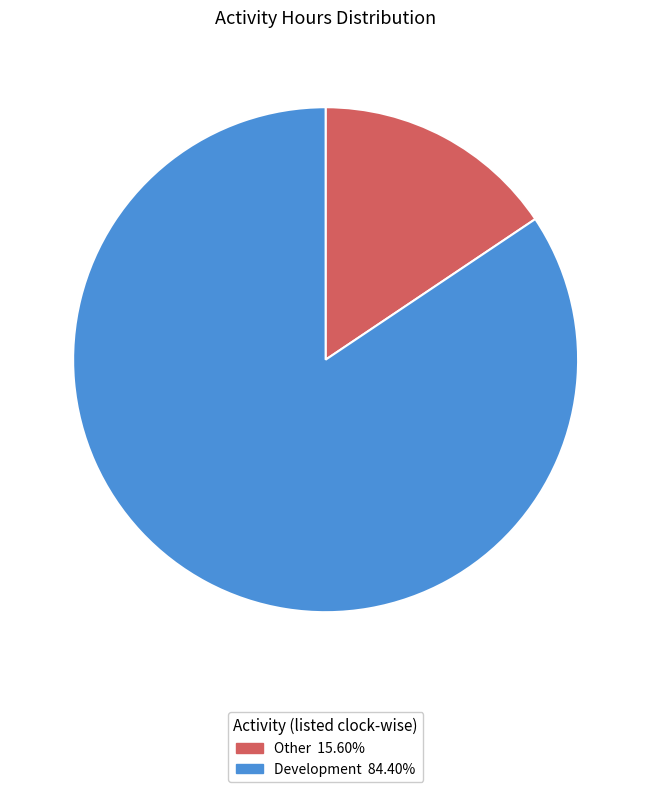

Rank the categories by value from highest to lowest.

Development, Other